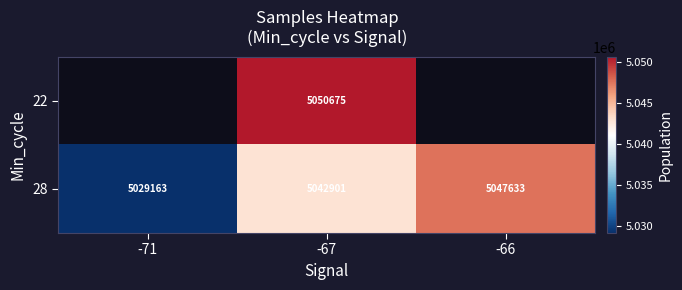

At which category is the sum across all series the highest?

-67